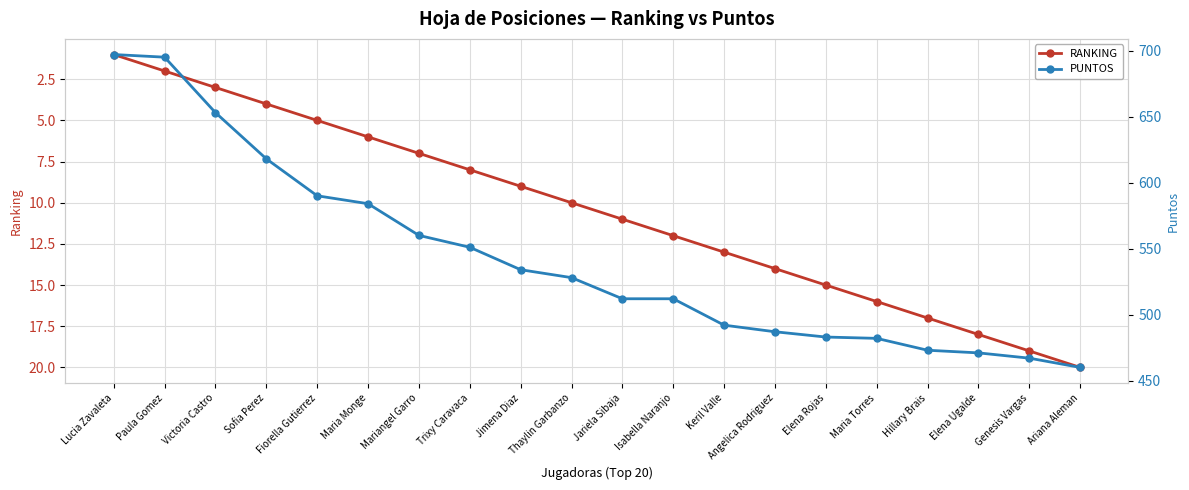

What is the average value of the PUNTOS series?

542